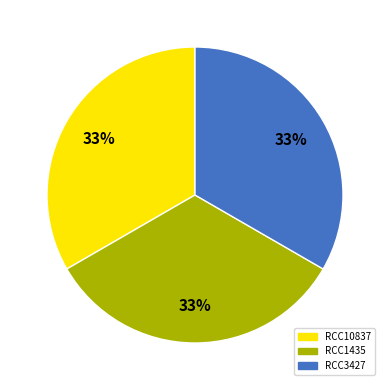

Do RCC1435 and RCC10837 together represent more than half of the pie?

Yes